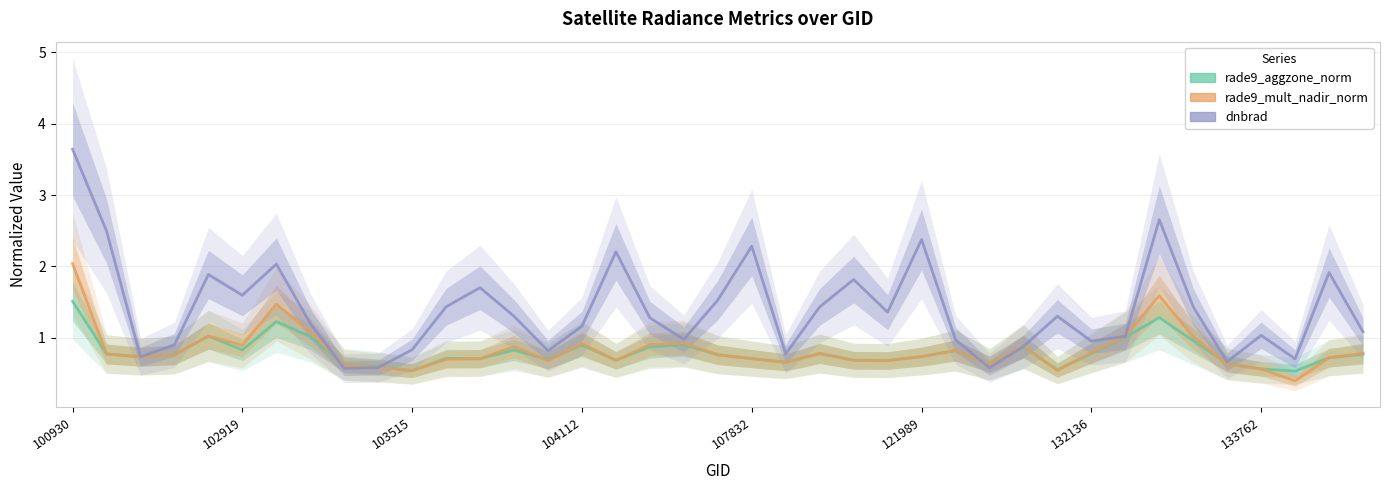

Rank the series at 11 from lowest to highest value.

rade9_mult_nadir_norm, rade9_aggzone_norm, dnbrad